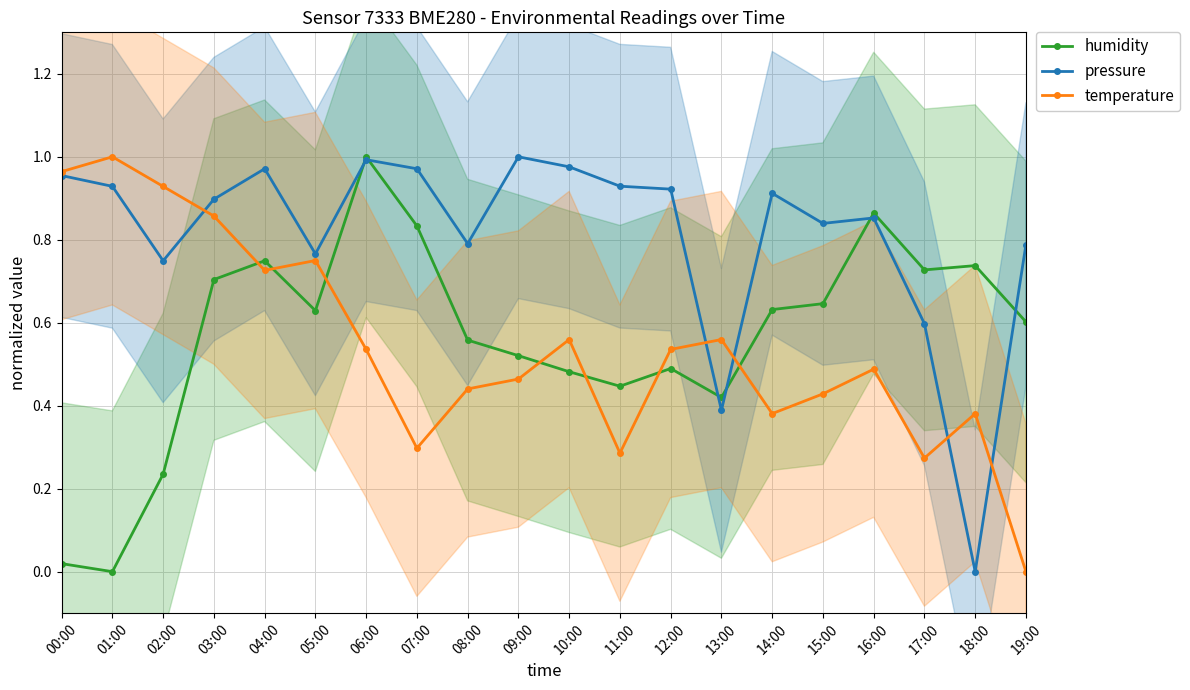

What is the label of the 3rd point from the left?

02:00